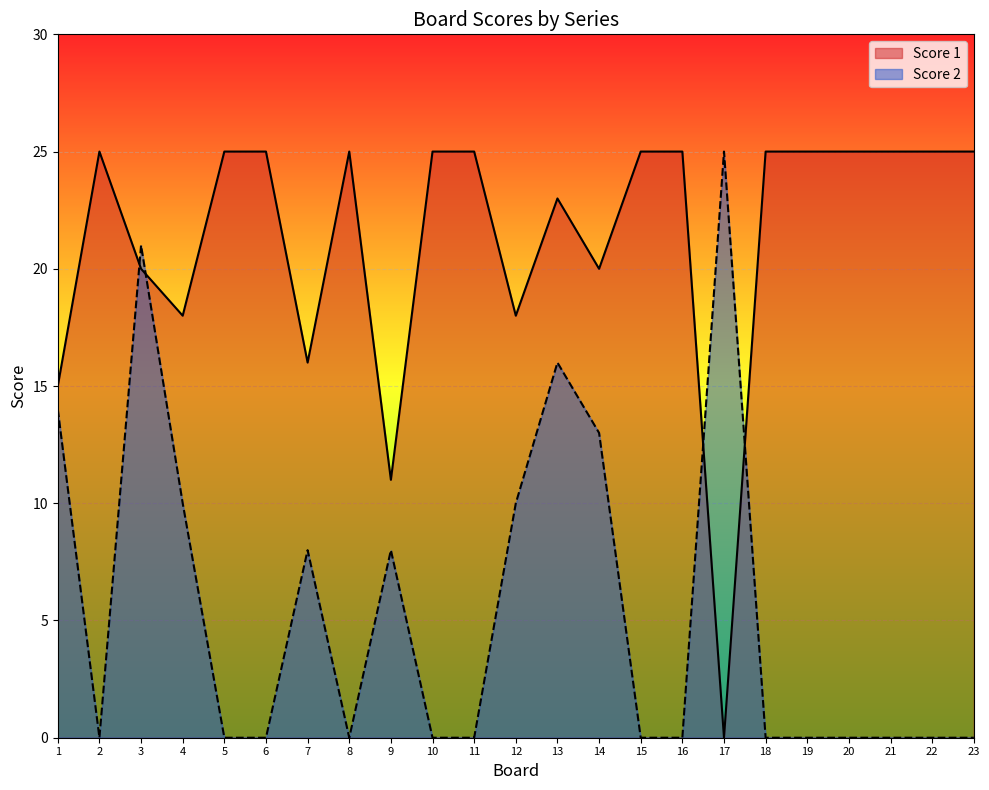

What is the total value across all series at 20?

25